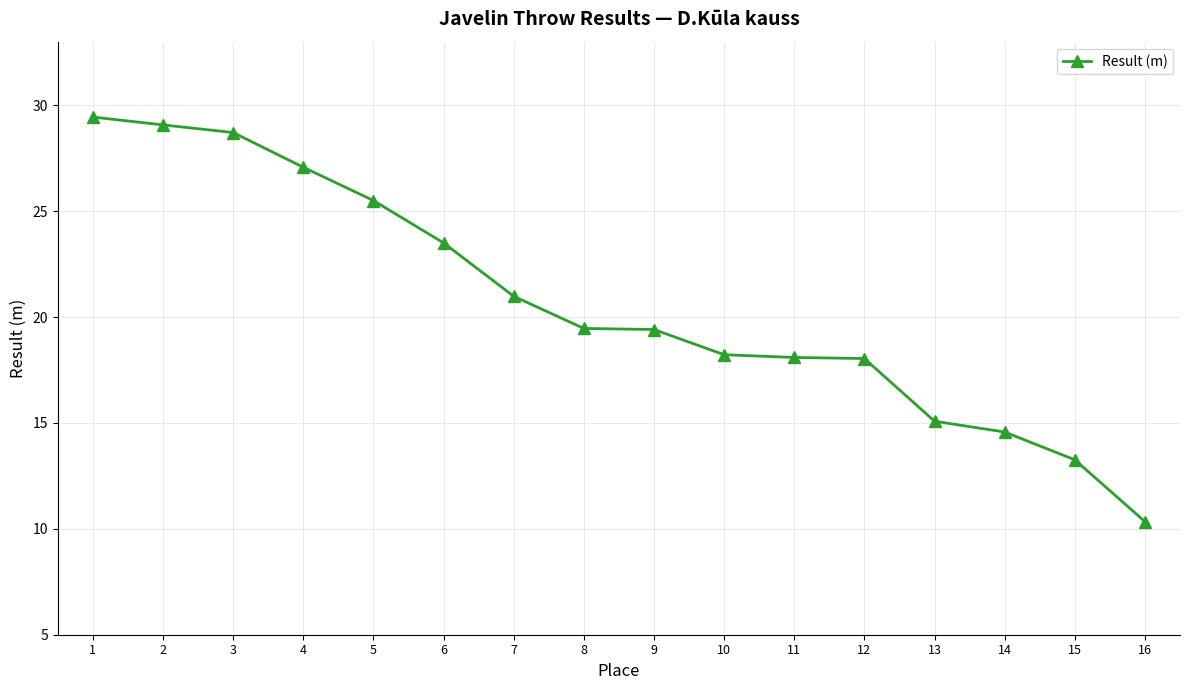

The value at 16 is 10.3. True or false?

True